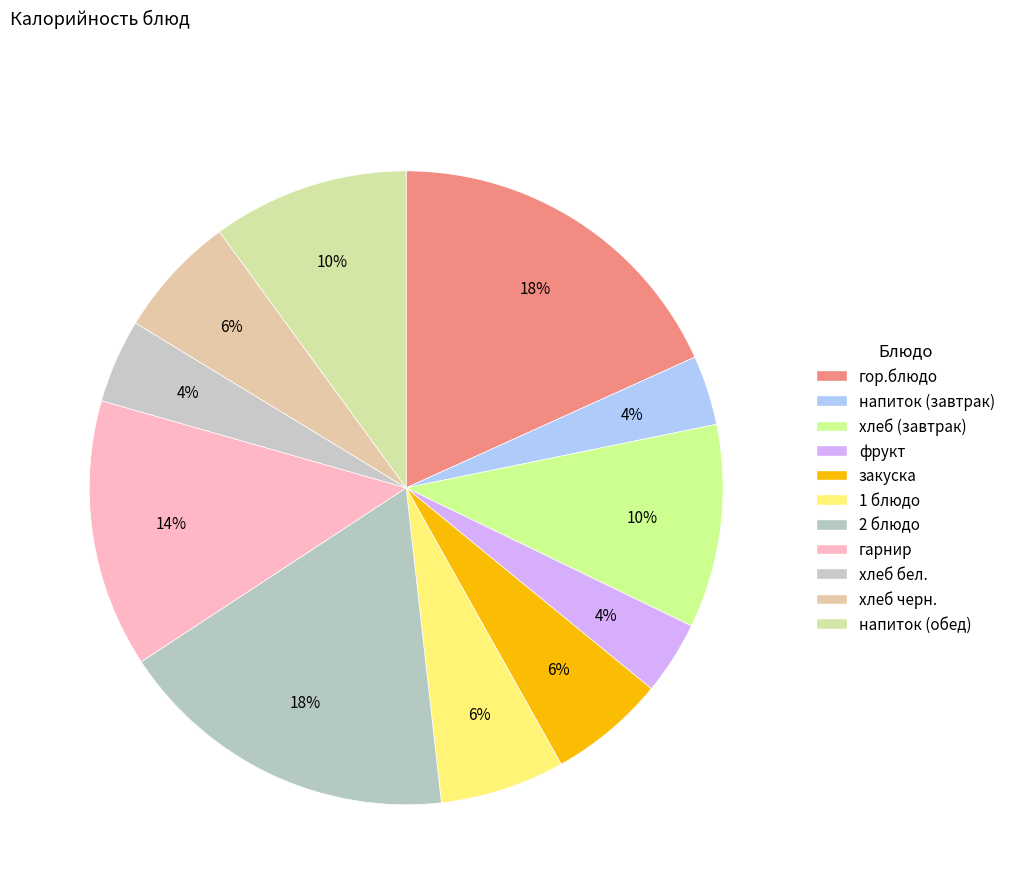

How many segments does this pie chart have?

11